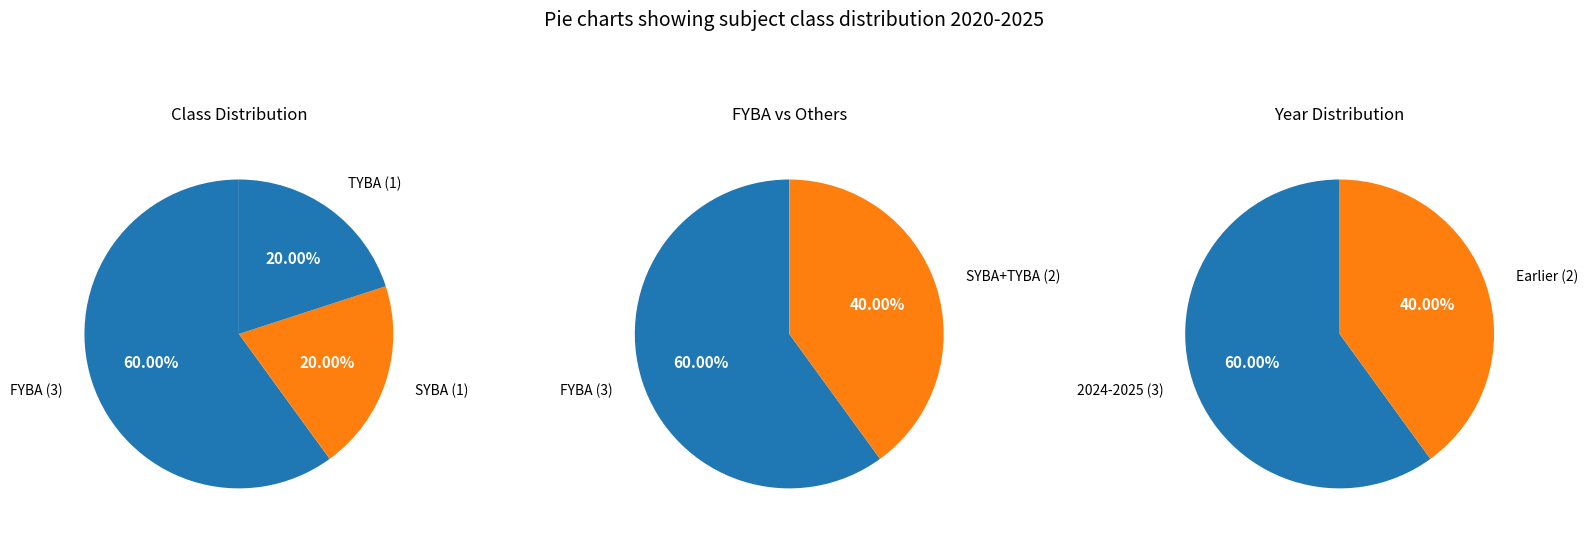

Which category has the biggest portion of the pie?

FYBA